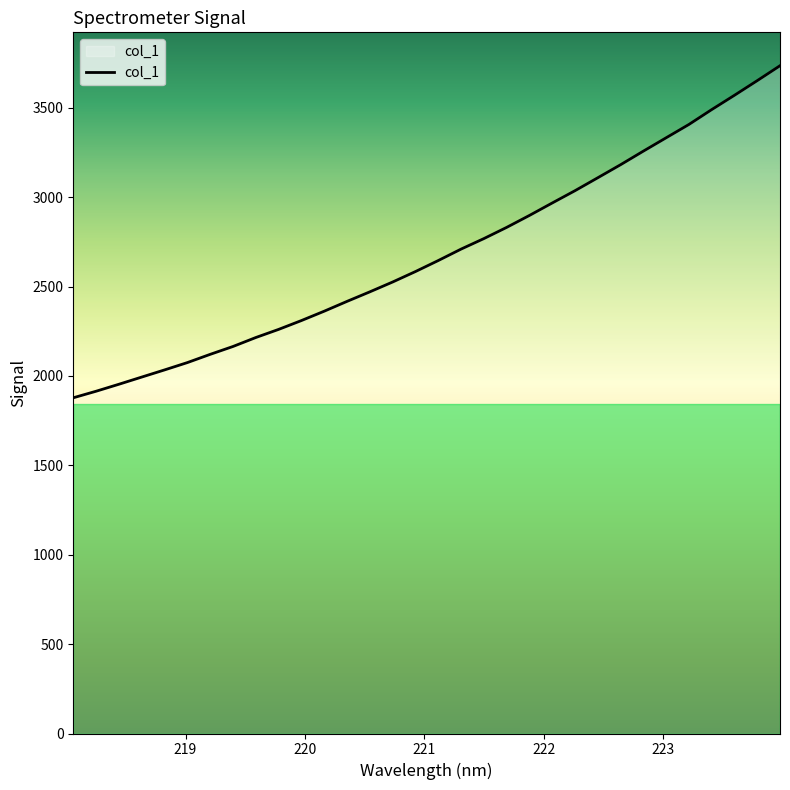

What is the difference between the maximum and minimum values?

1857.3